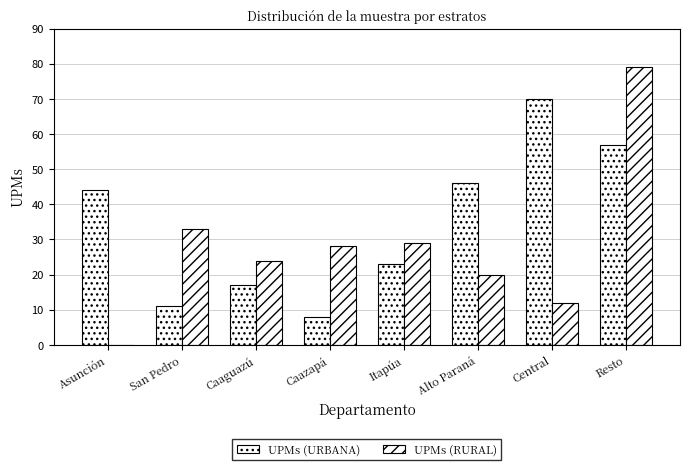

At how many categories does at least one series exceed 12?

8